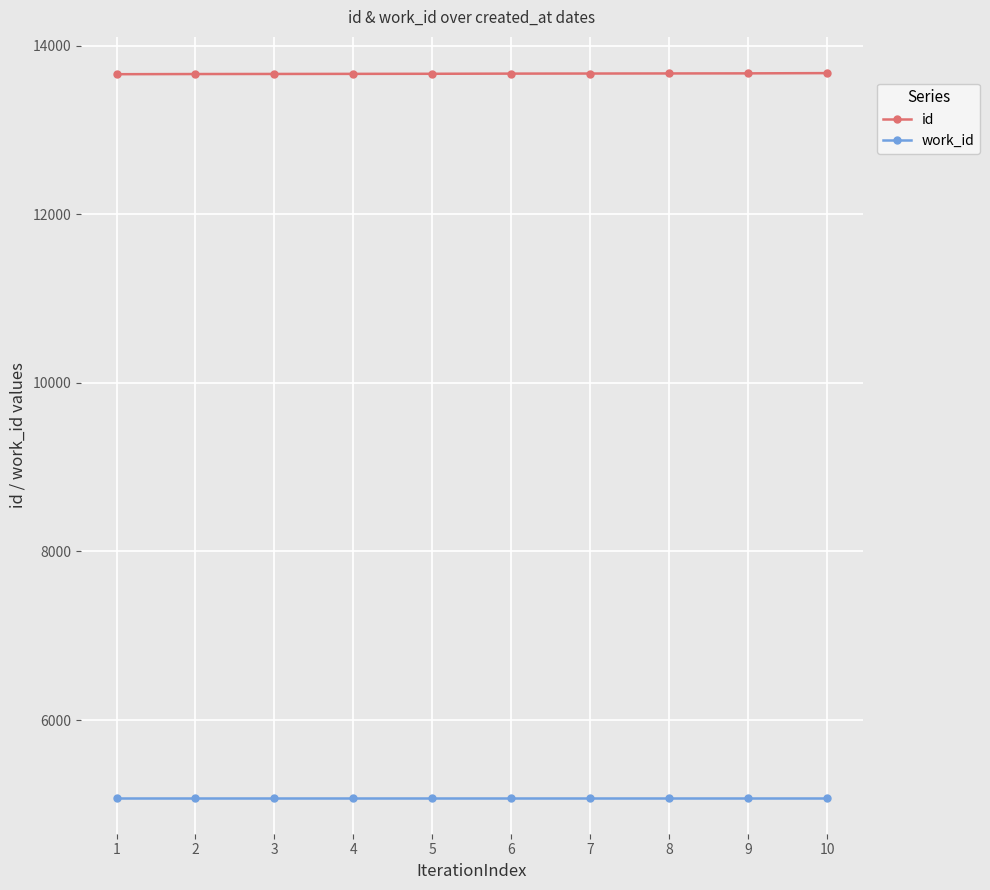

What are all the series names shown in the legend?

id, work_id